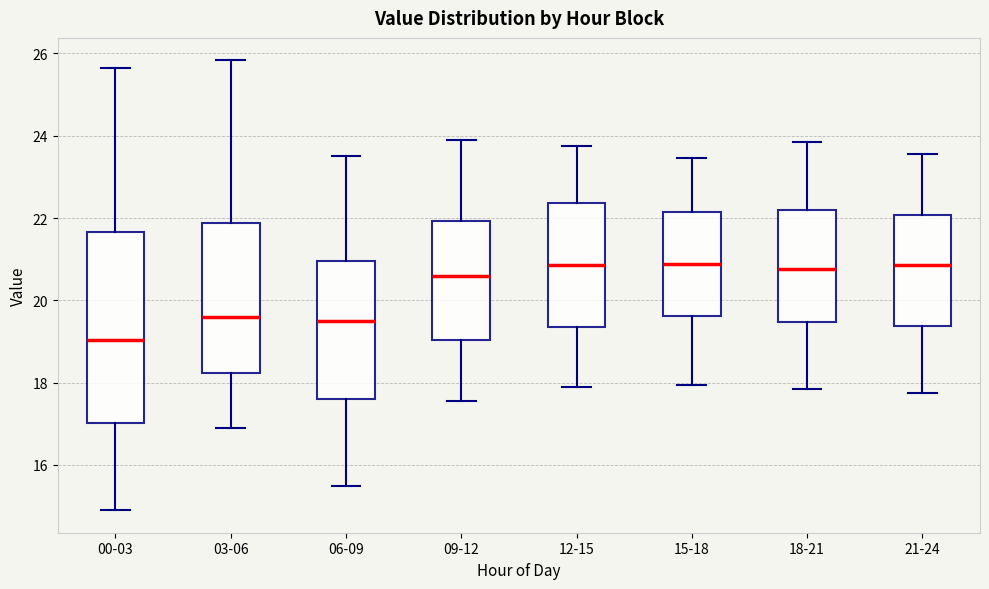

Which box is the tallest, from its lower edge to its upper edge?

00-03